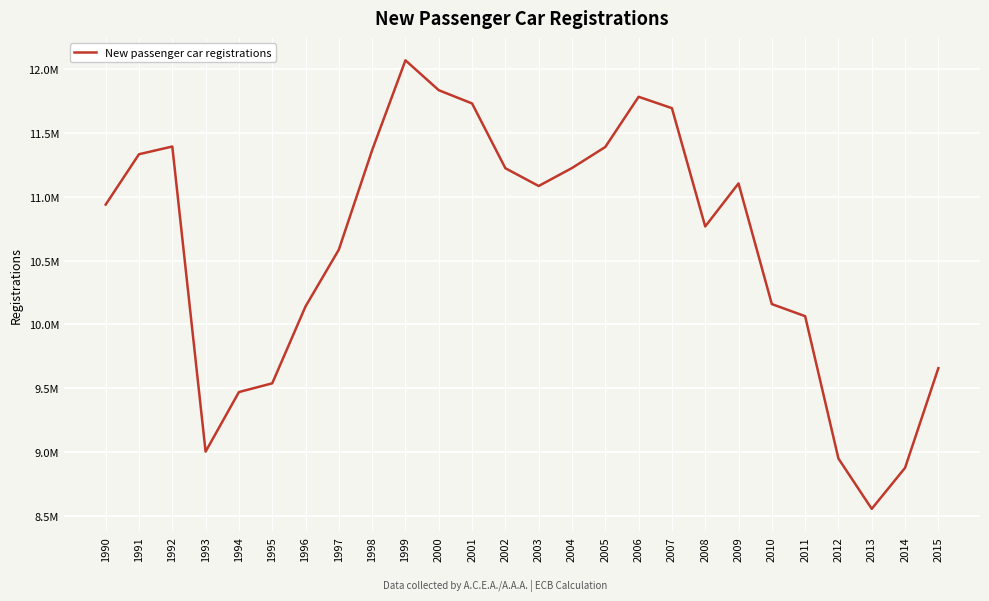

True or false: there are more than 1 points higher than both neighbors.

True